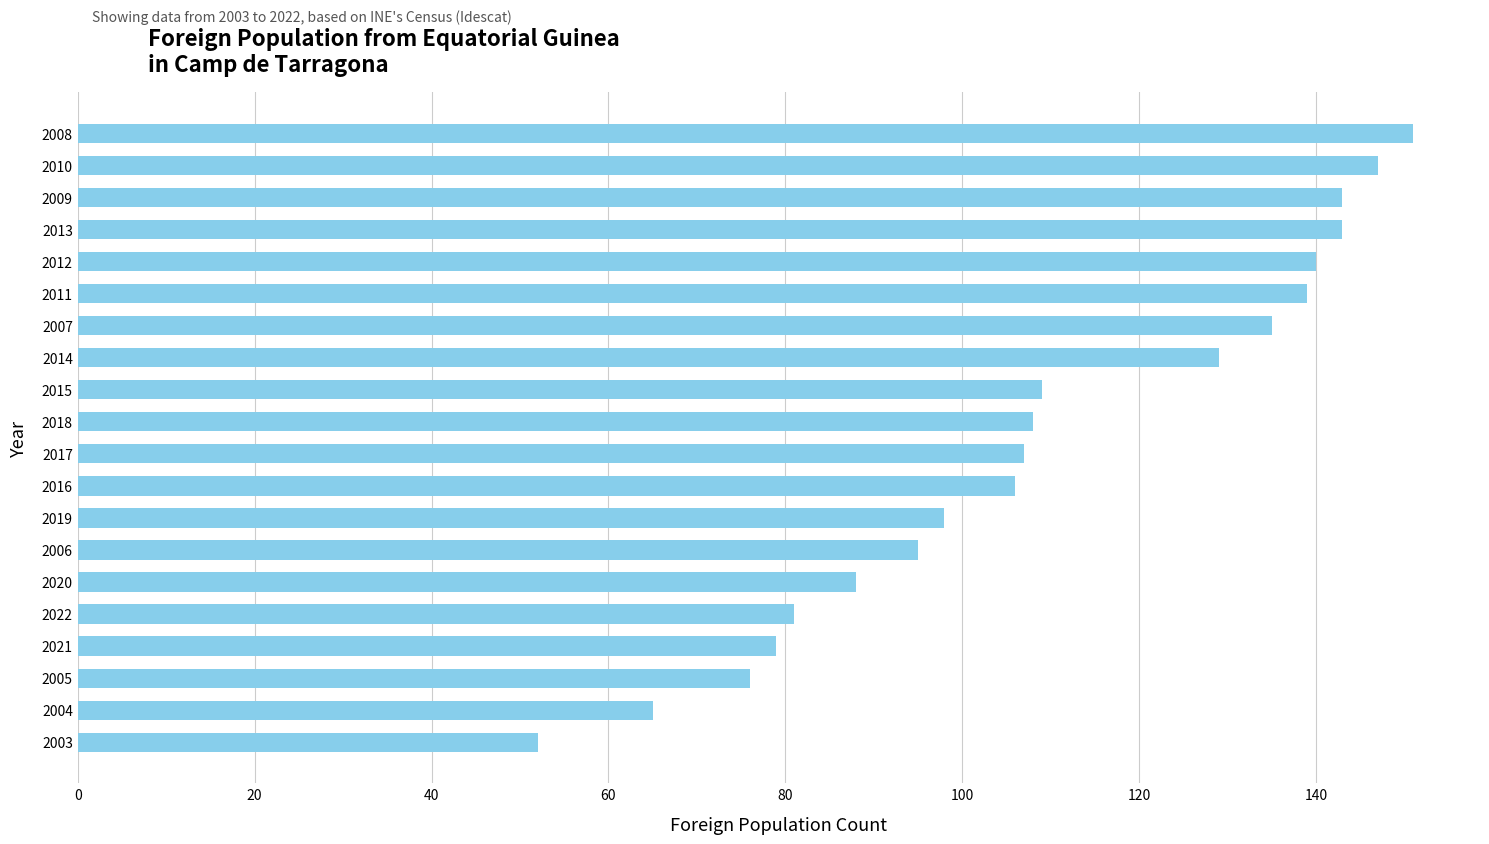

Reading top to bottom, extract all data points from this chart.

2008=151	2010=147	2009=143	2013=143	2012=140	2011=139	2007=135	2014=129	2015=109	2018=108	2017=107	2016=106	2019=98	2006=95	2020=88	2022=81	2021=79	2005=76	2004=65	2003=52